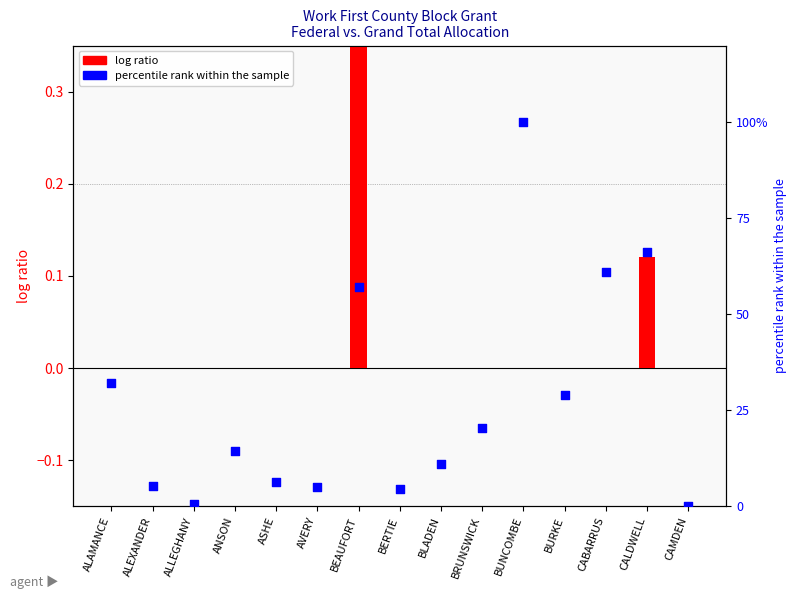

Which series has the largest Y range (max minus min)?

percentile rank within the sample